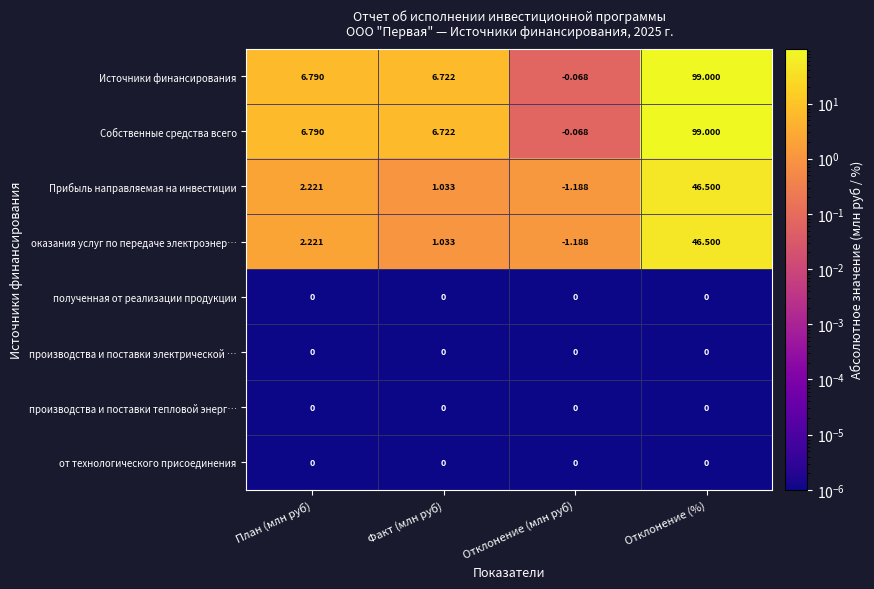

At which category is the sum across all series the highest?

Отклонение (%)